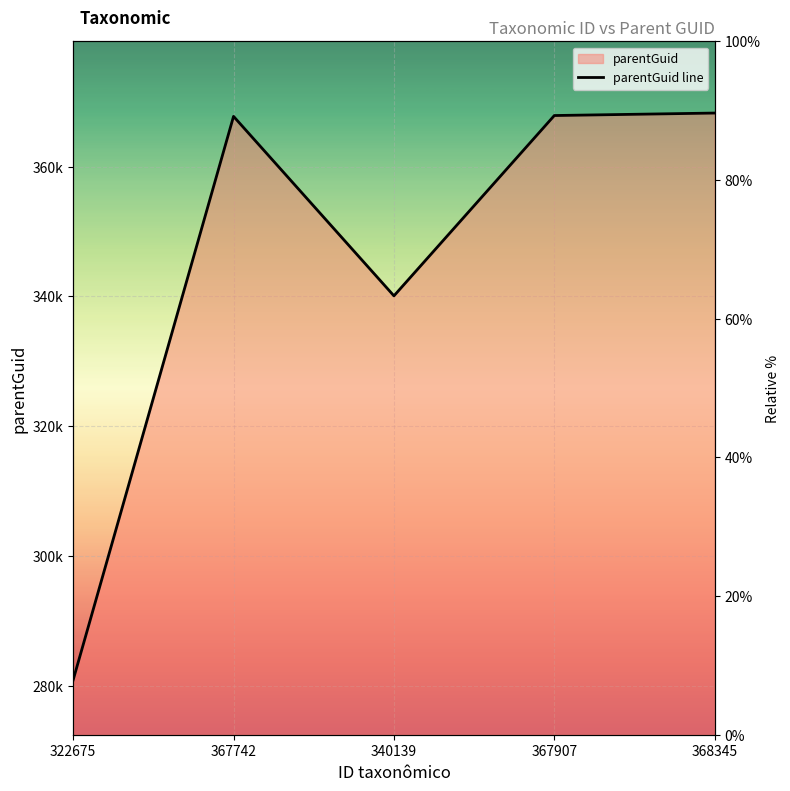

Rank the categories by value from highest to lowest.

368345, 367907, 367742, 340139, 322675